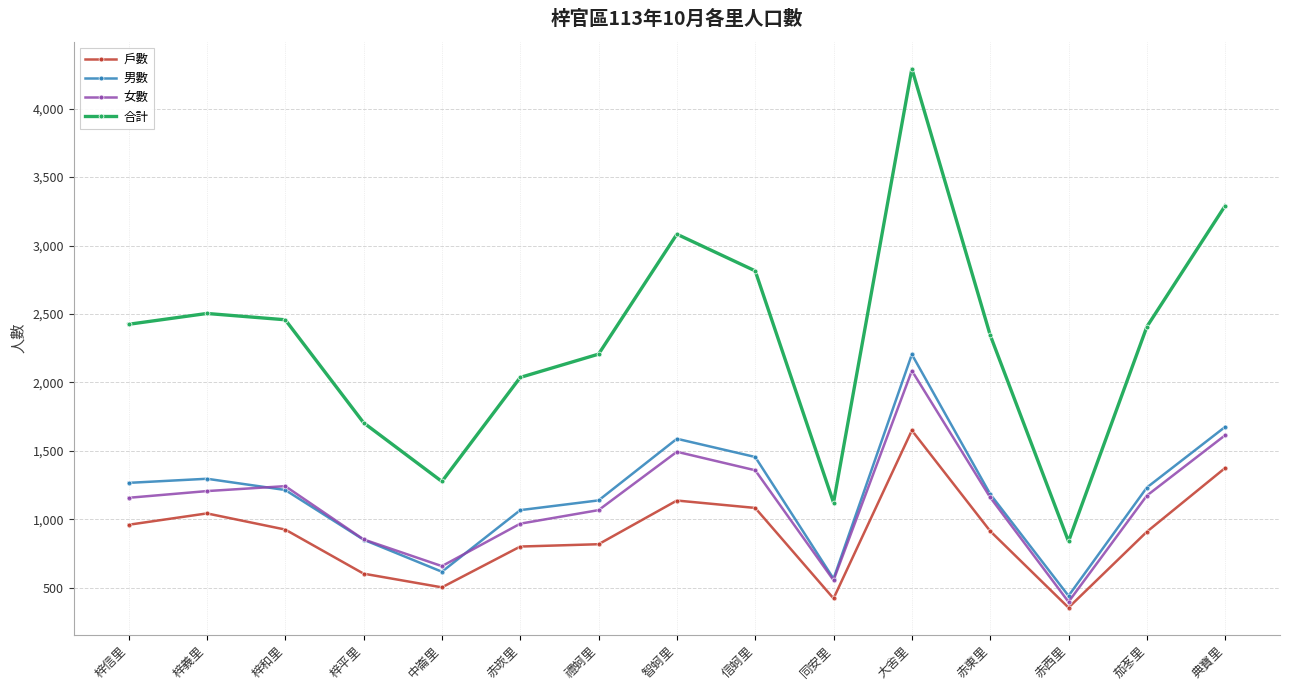

True or false: 戶數 and 男數 cross at least once.

False